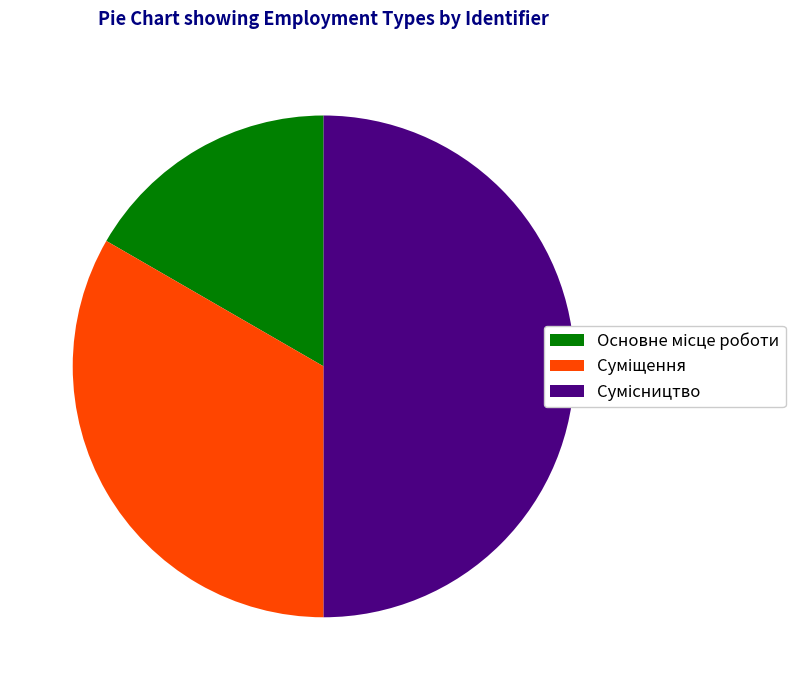

To the nearest percent, what is the difference between the largest and smallest slice percentages?

33%